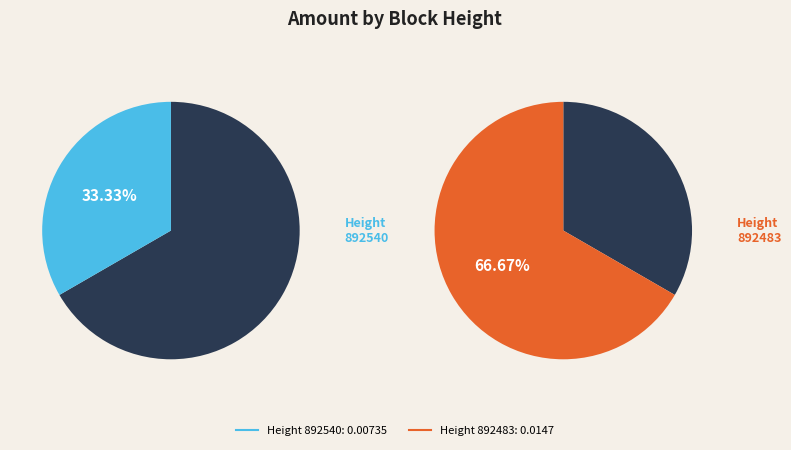

Is there a majority slice in this chart?

Yes